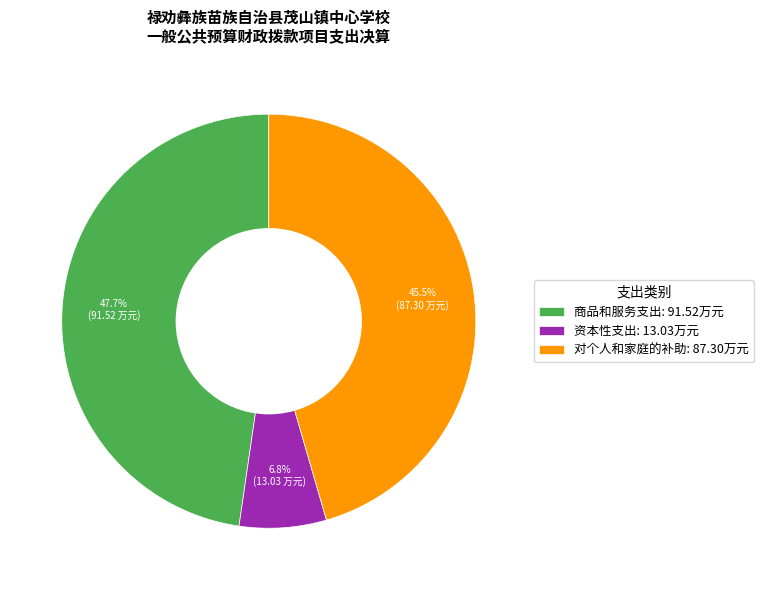

Combined, what portion of the pie is 对个人和家庭的补助: 87.30万元 and 资本性支出: 13.03万元?

52.3%